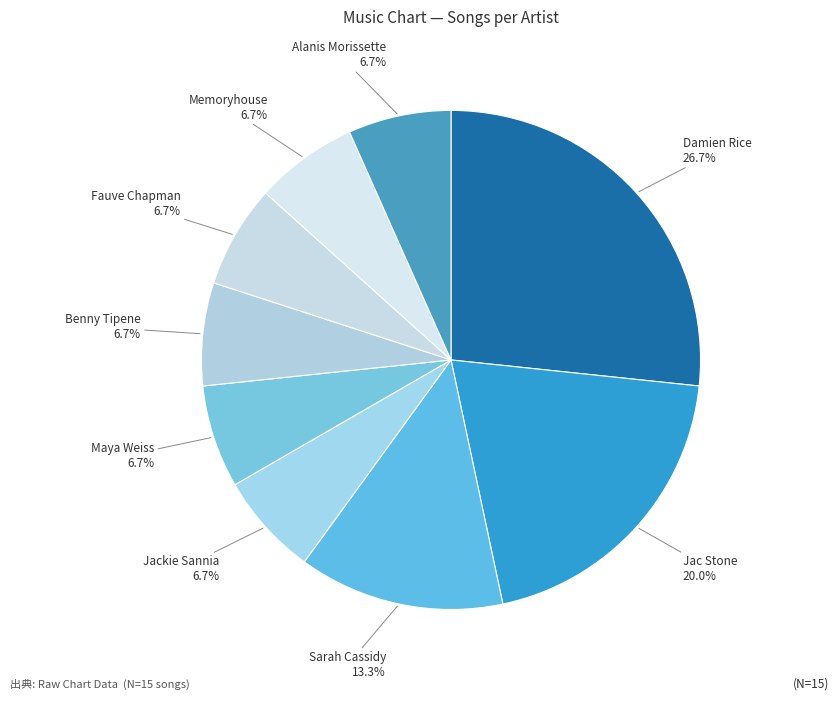

Does Benny Tipene represent more than half of the total?

No